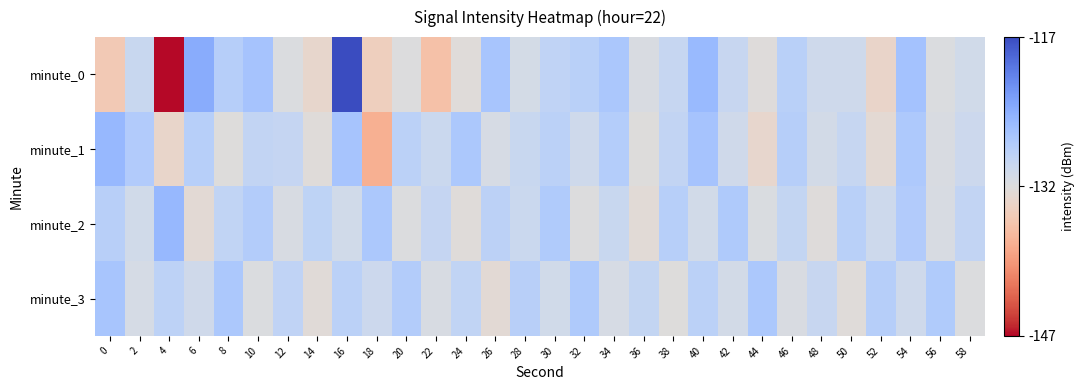

Which series has the largest range (max minus min)?

minute_0